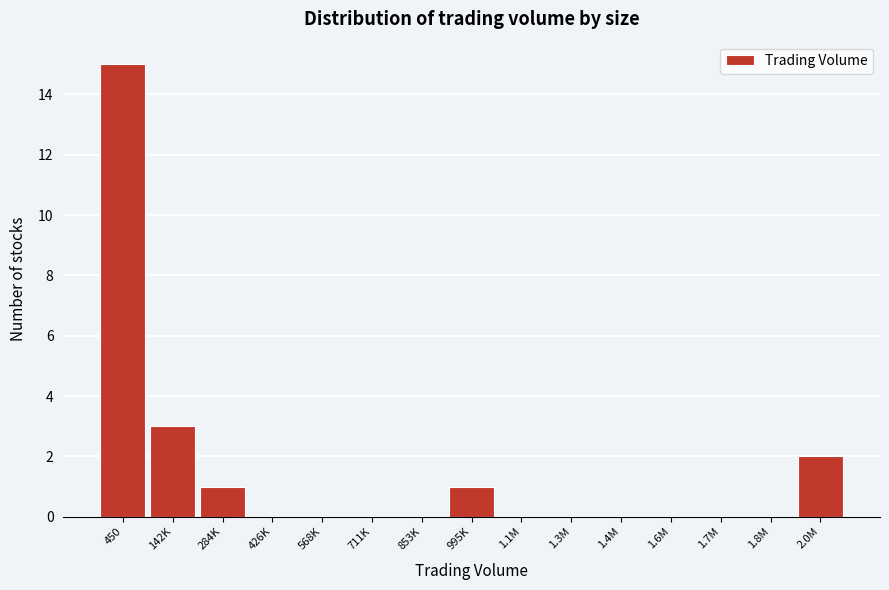

Reading left to right, what are all the values shown in this chart?

450=15	142K=3	284K=1	426K=0	568K=0	711K=0	853K=0	995K=1	1.1M=0	1.3M=0	1.4M=0	1.6M=0	1.7M=0	1.8M=0	2.0M=2